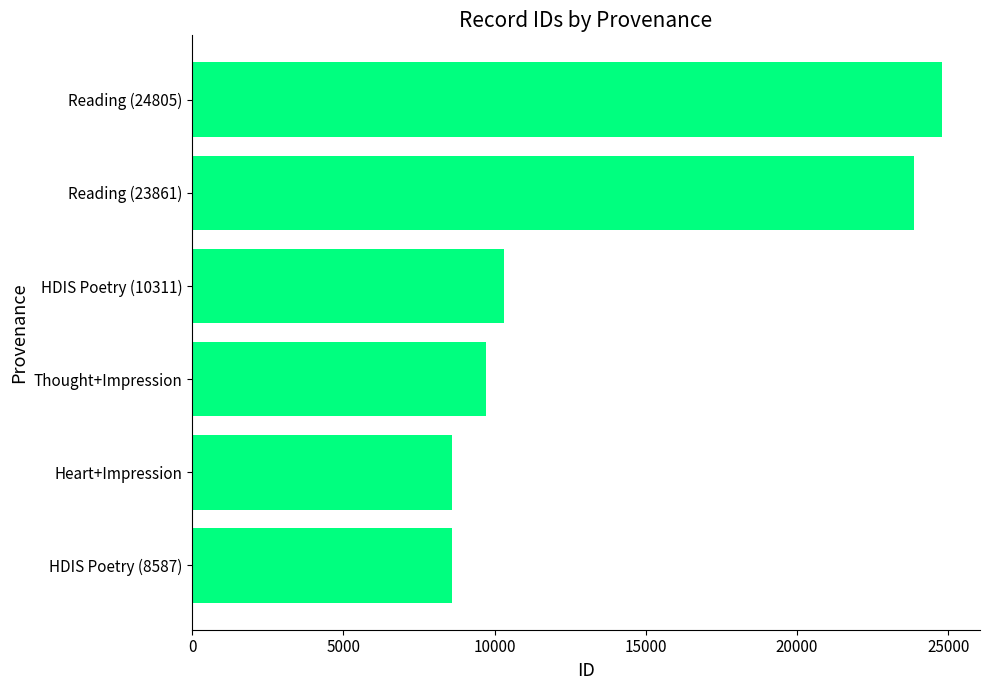

What is the ratio of the value at Heart+Impression to the value at Reading (24805)?

0.3